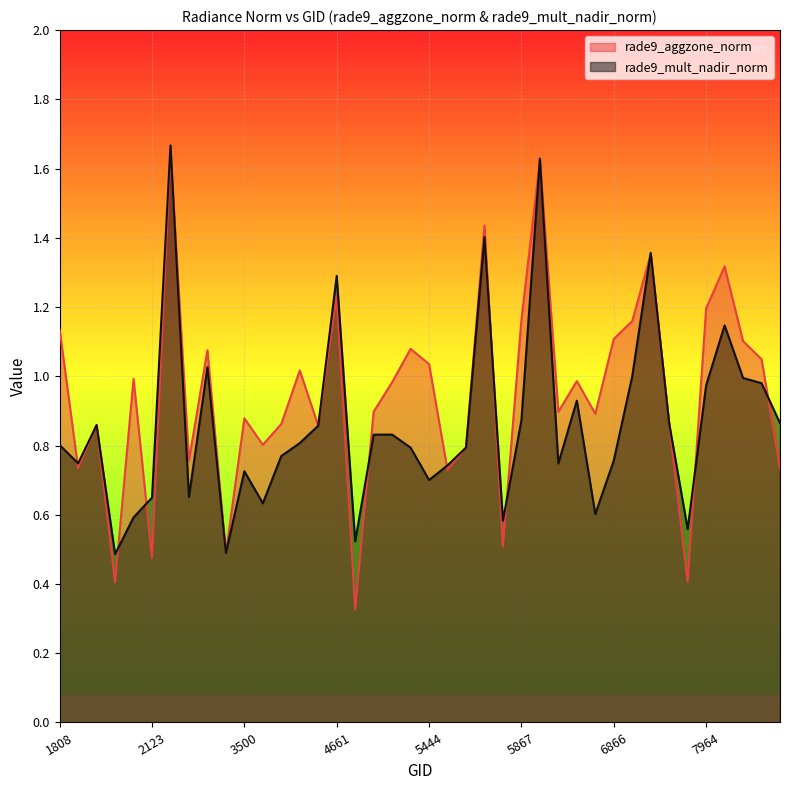

In rade9_mult_nadir_norm, how many points are lower than both neighbors (excluding endpoints)?

11